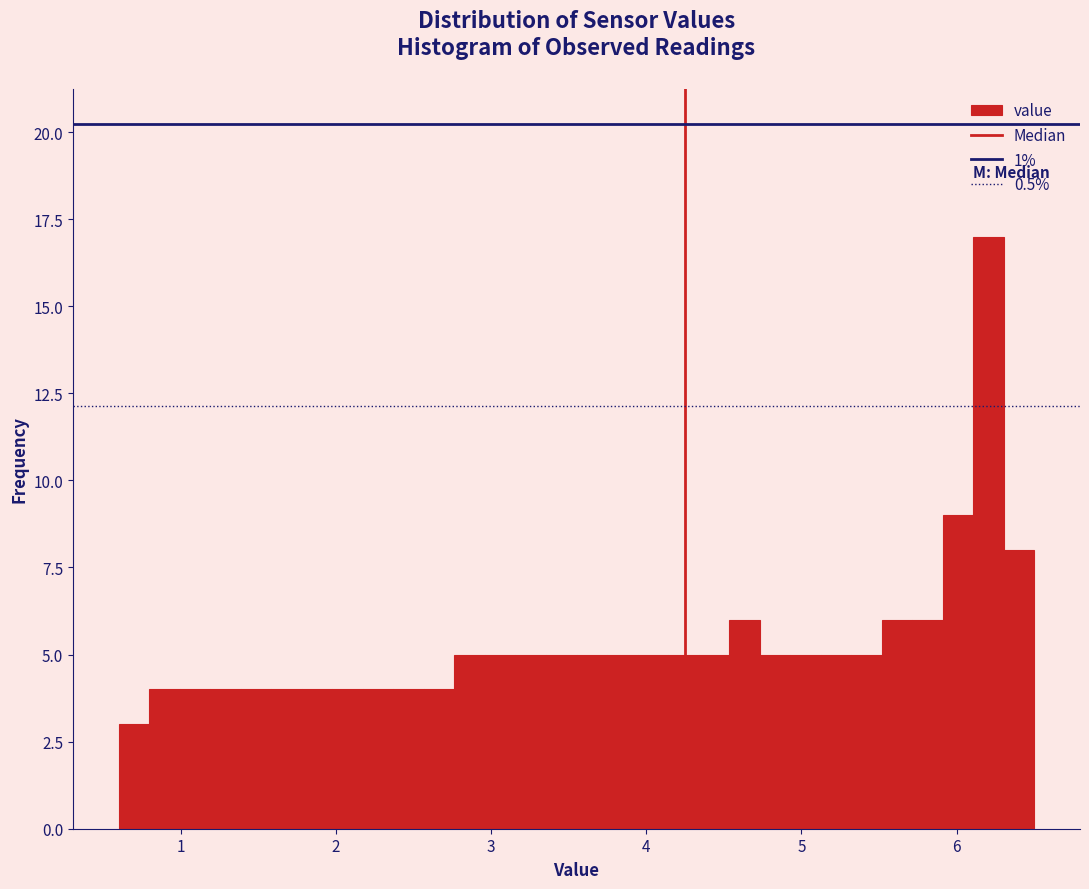

Read against the x-axis, roughly where is the centre of the tallest bar?

6.2